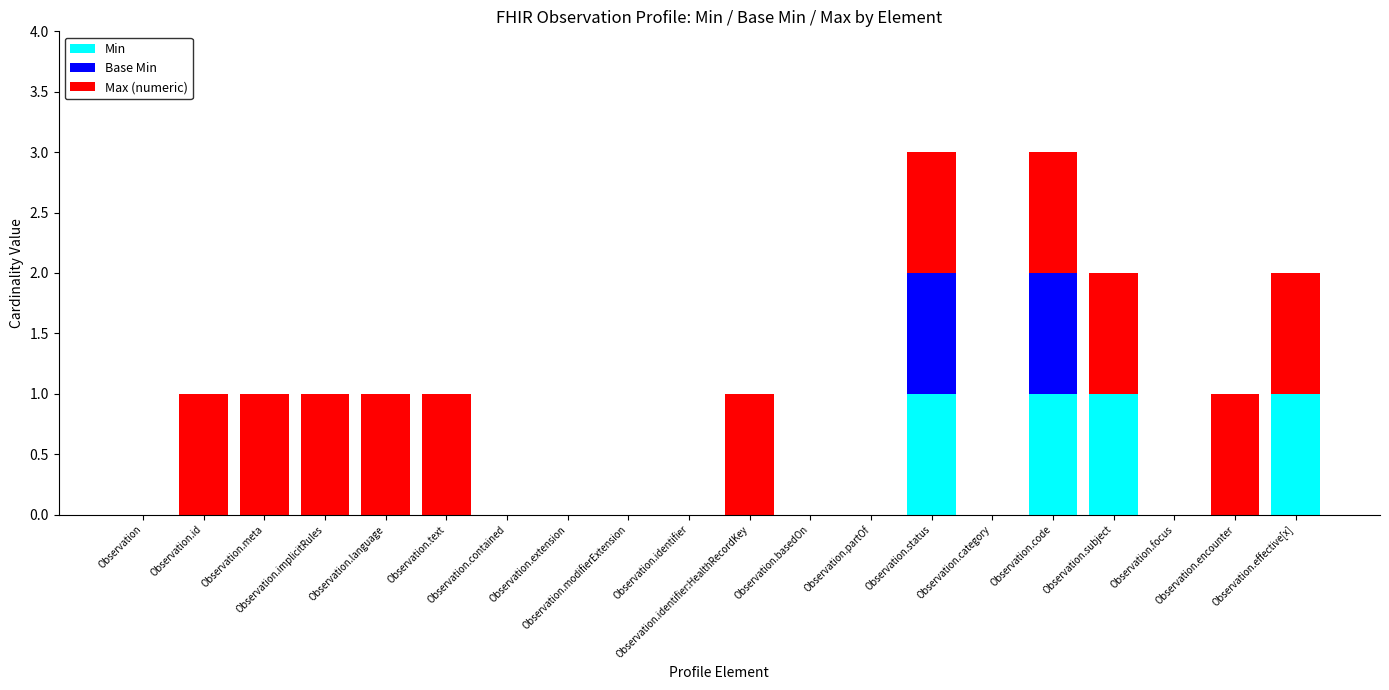

At which label is Max (numeric) closest to 0?

Observation